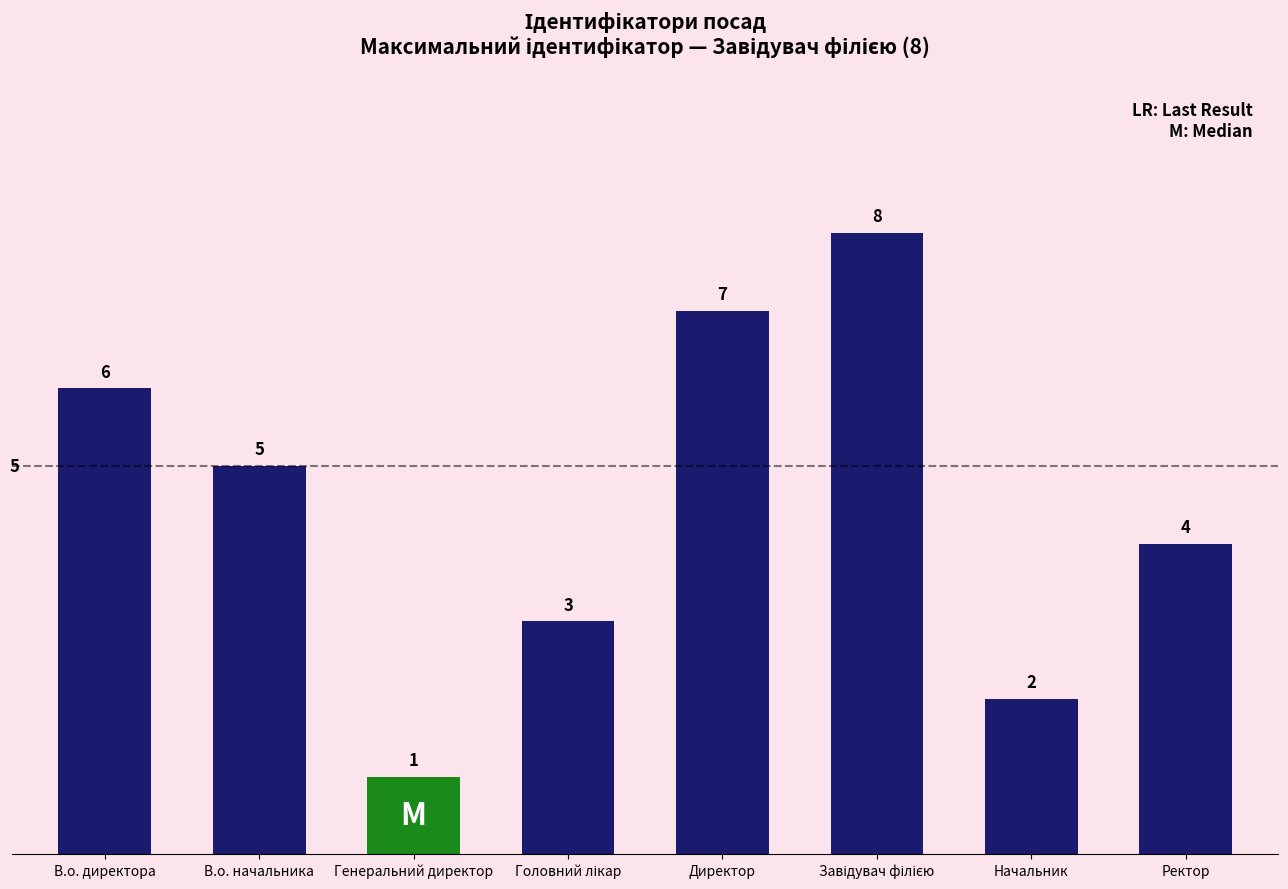

How many data points does each series have?

8